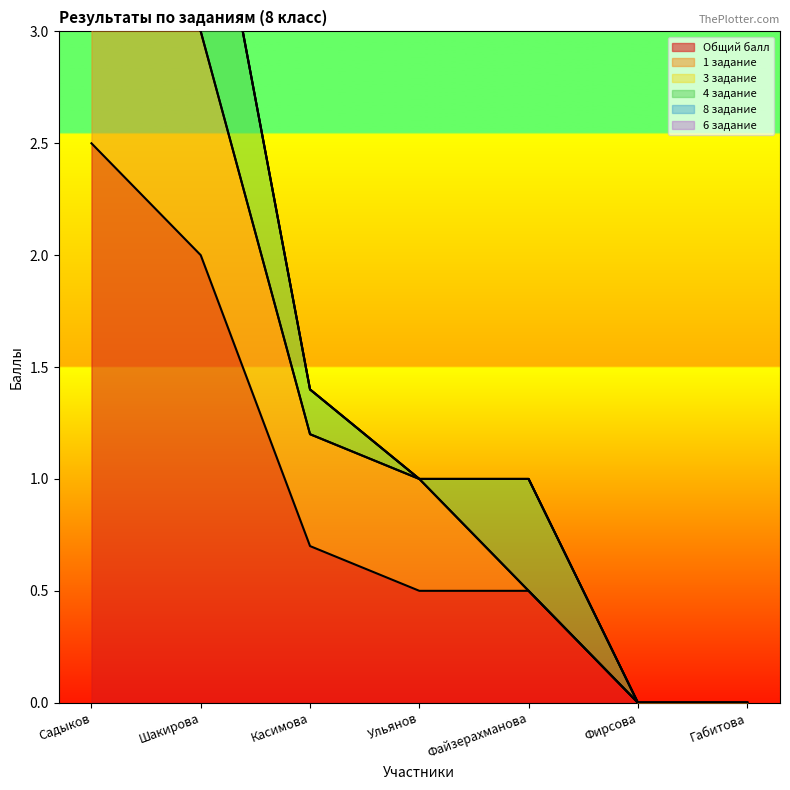

What is the label of the 5th point from the right?

Касимова